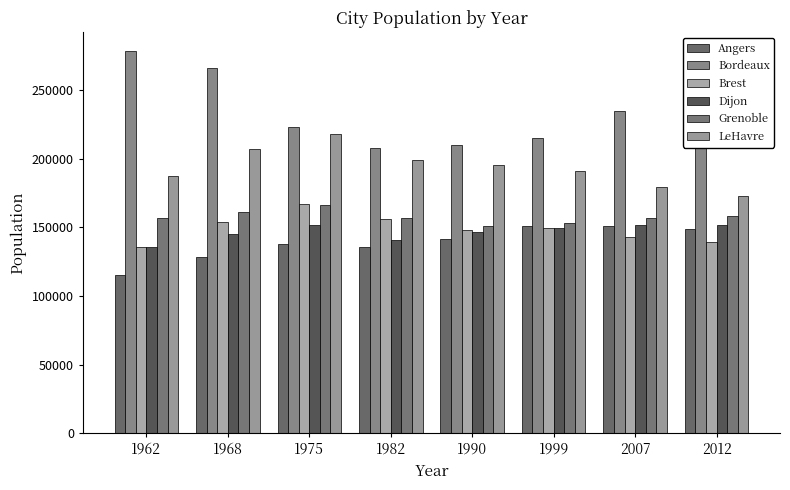

The value of LeHavre at 1990 is 295562. True or false?

False